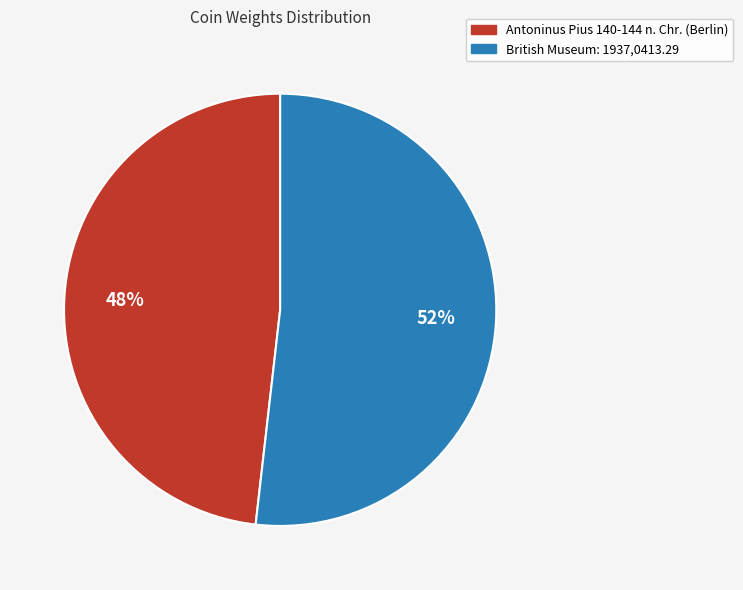

Approximately how many times larger is the value at Antoninus Pius 140-144 n. Chr. (Berlin) compared to British Museum: 1937,0413.29?

0.9